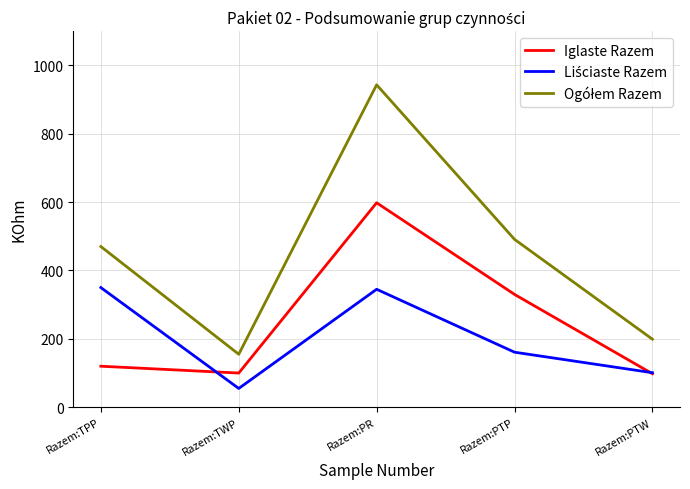

What is the total value across all series at Razem:PTP?

982